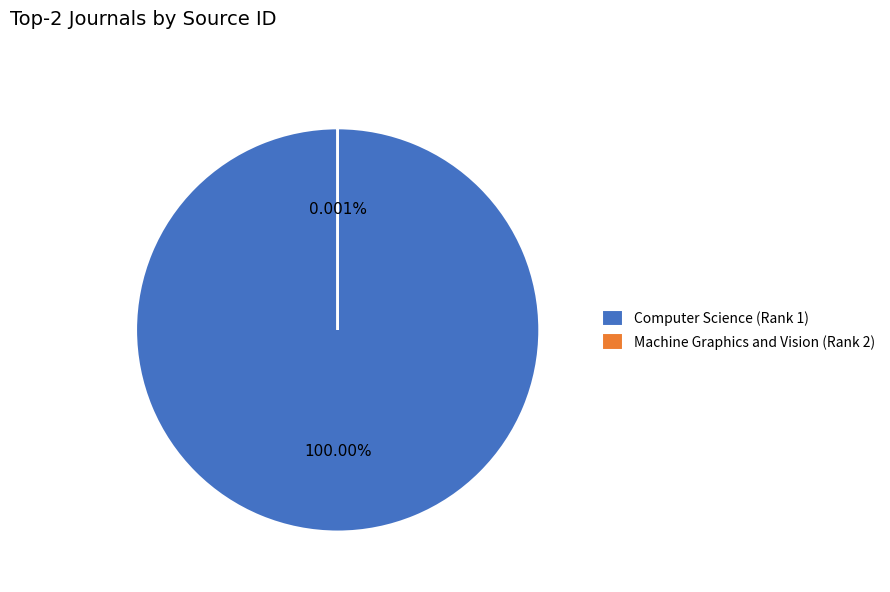

Which category has the biggest portion of the pie?

Computer Science (Rank 1)